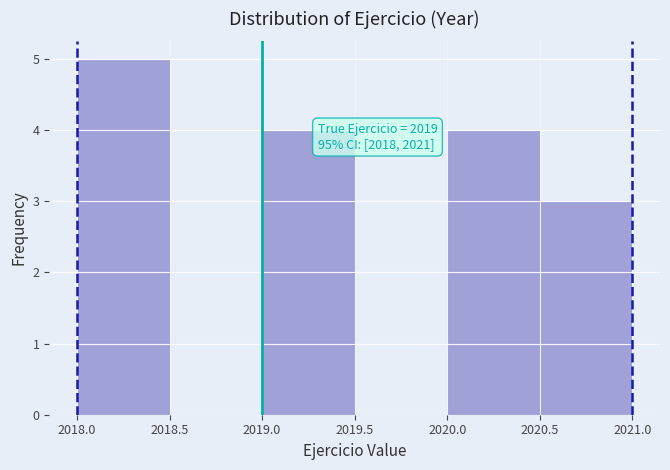

Which range on the x-axis has the tallest bar?

2018.0 to 2018.5